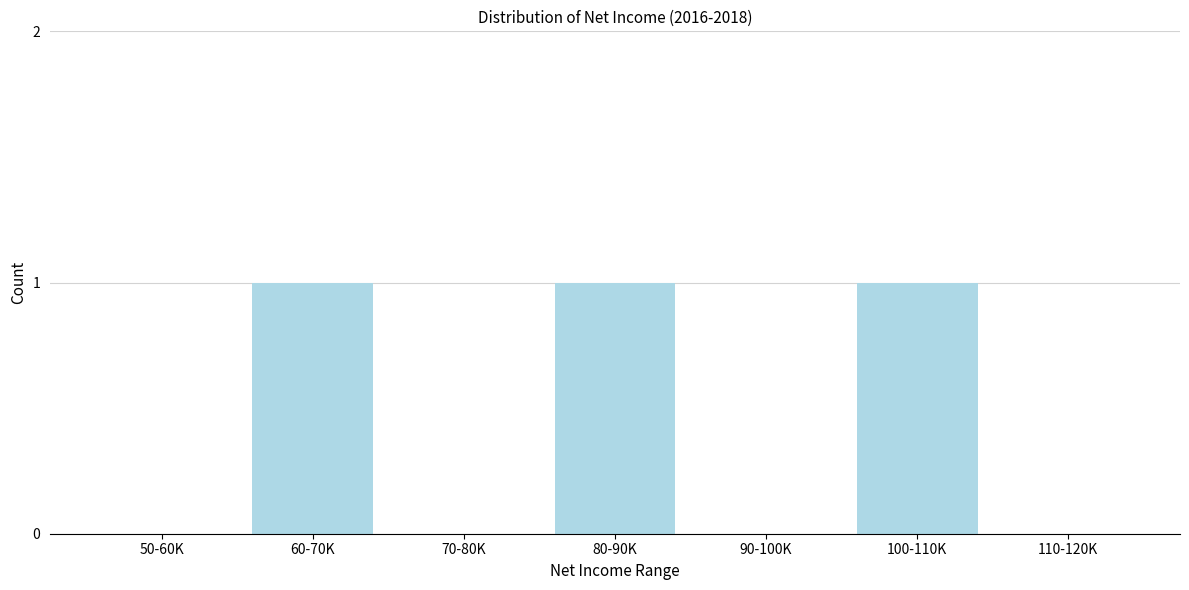

Reading left to right, transcribe all the data shown in this chart.

50-60K=0	60-70K=1	70-80K=0	80-90K=1	90-100K=0	100-110K=1	110-120K=0